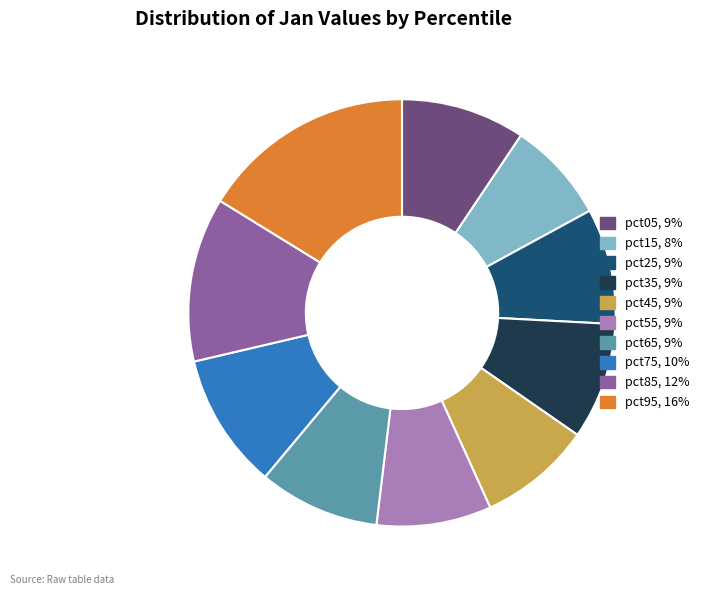

Which slice is the largest?

pct95